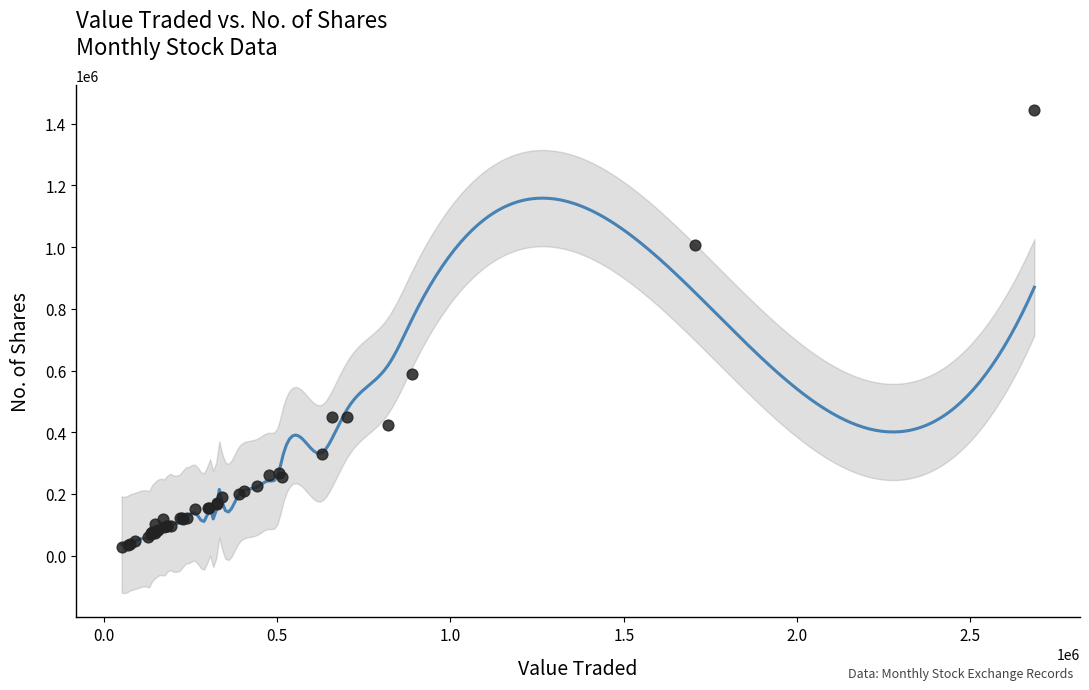

What Y value in the scatter plot is closest to 736262?

590112